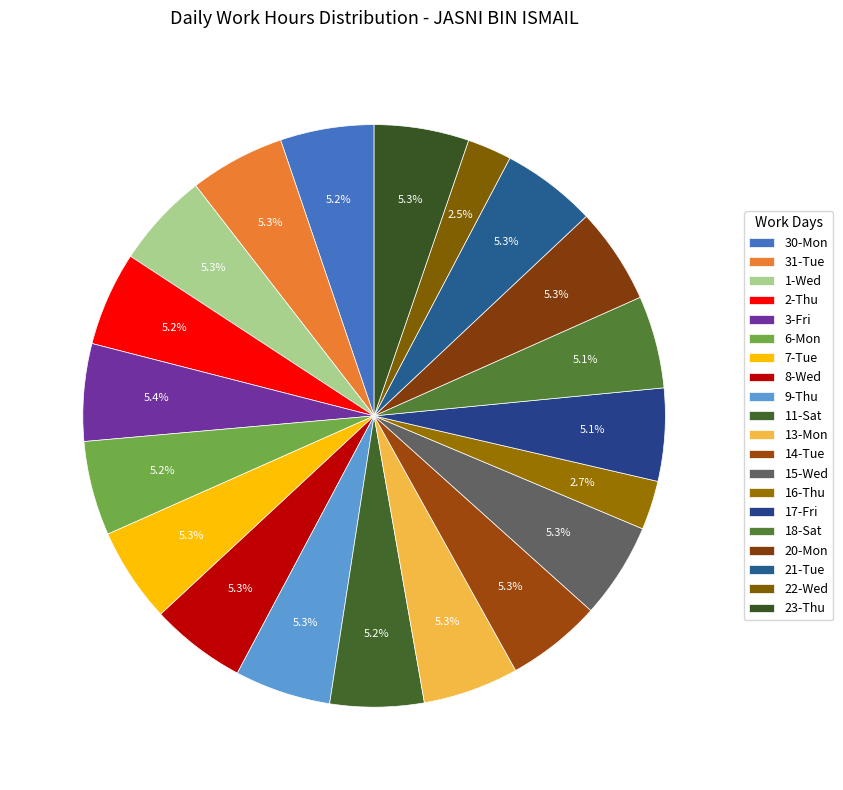

What percentage is NOT represented by 16-Thu?

97.3%